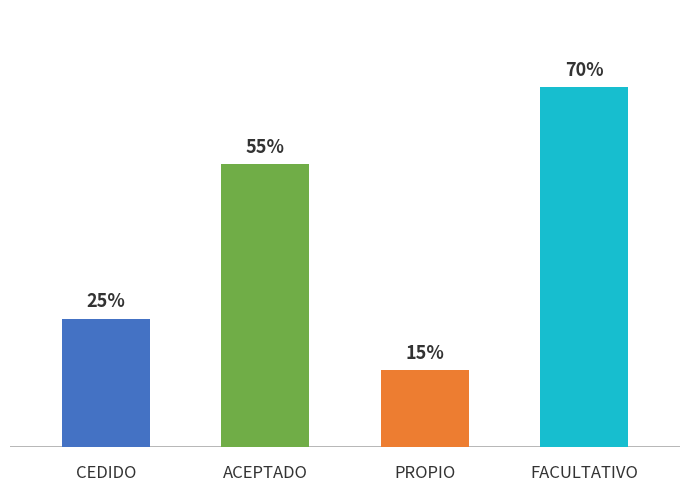

True or false: the data shows 0.7 at FACULTATIVO.

True